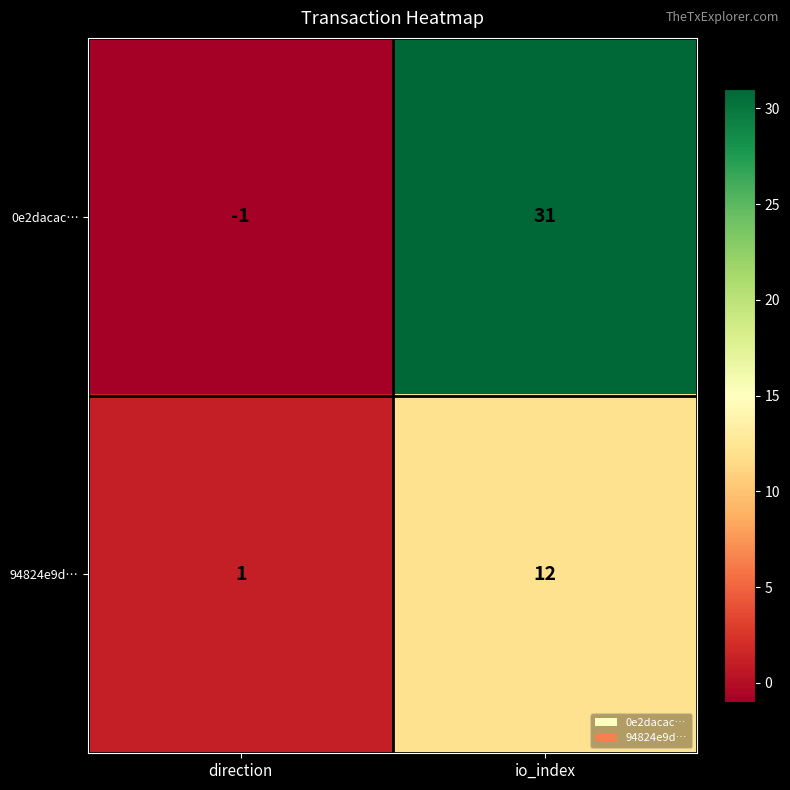

The value of 94824e9d… at direction is 0. True or false?

False